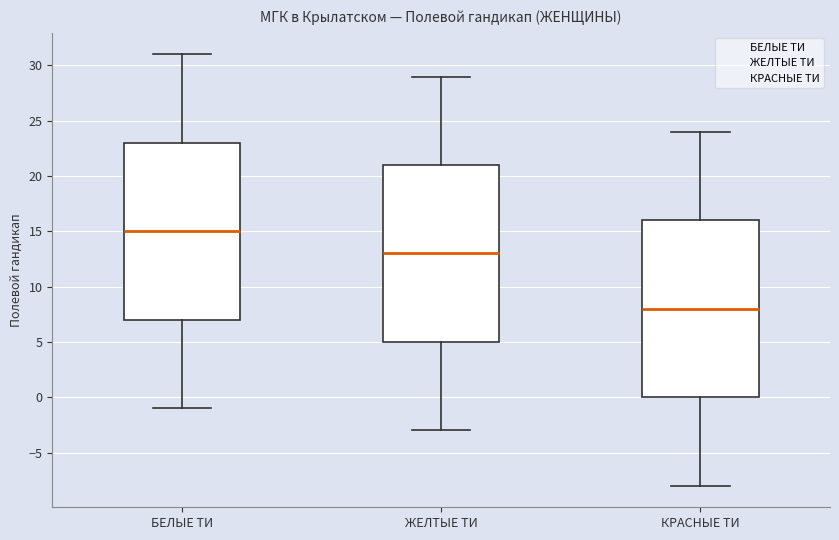

Where does the median line of the box for БЕЛЫЕ ТИ sit on the y-axis? The values are not printed on the chart, so give them approximately, as read against the axis.

15